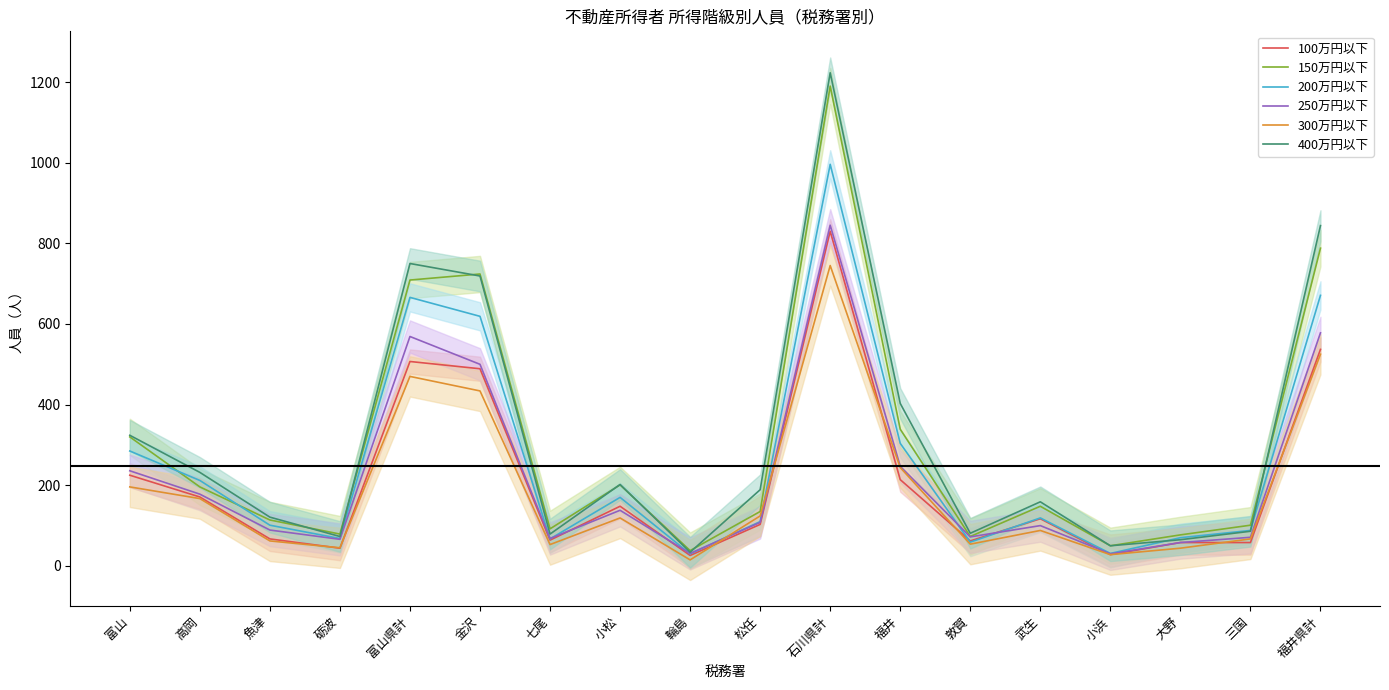

At which category does 250万円以下 reach its first local peak?

富山県計